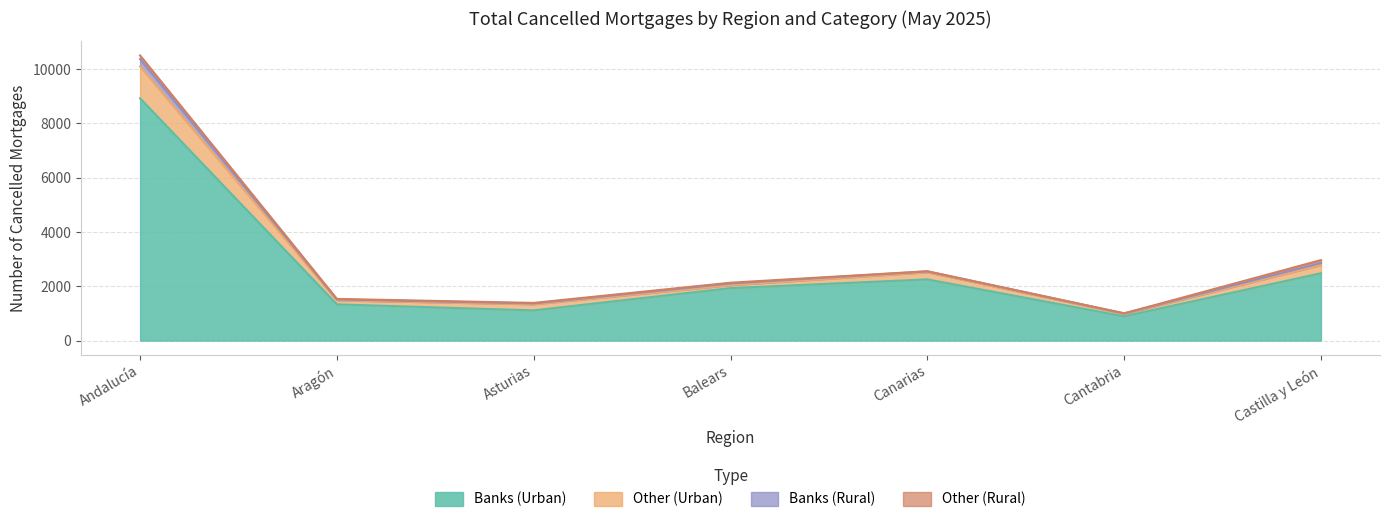

True or false: Other (Rural) and Other (Urban) cross at least once.

False